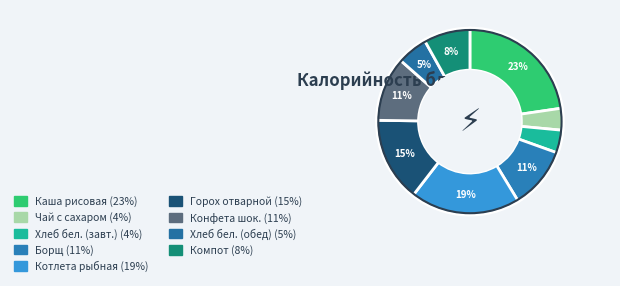

How many slices are in this pie chart?

9